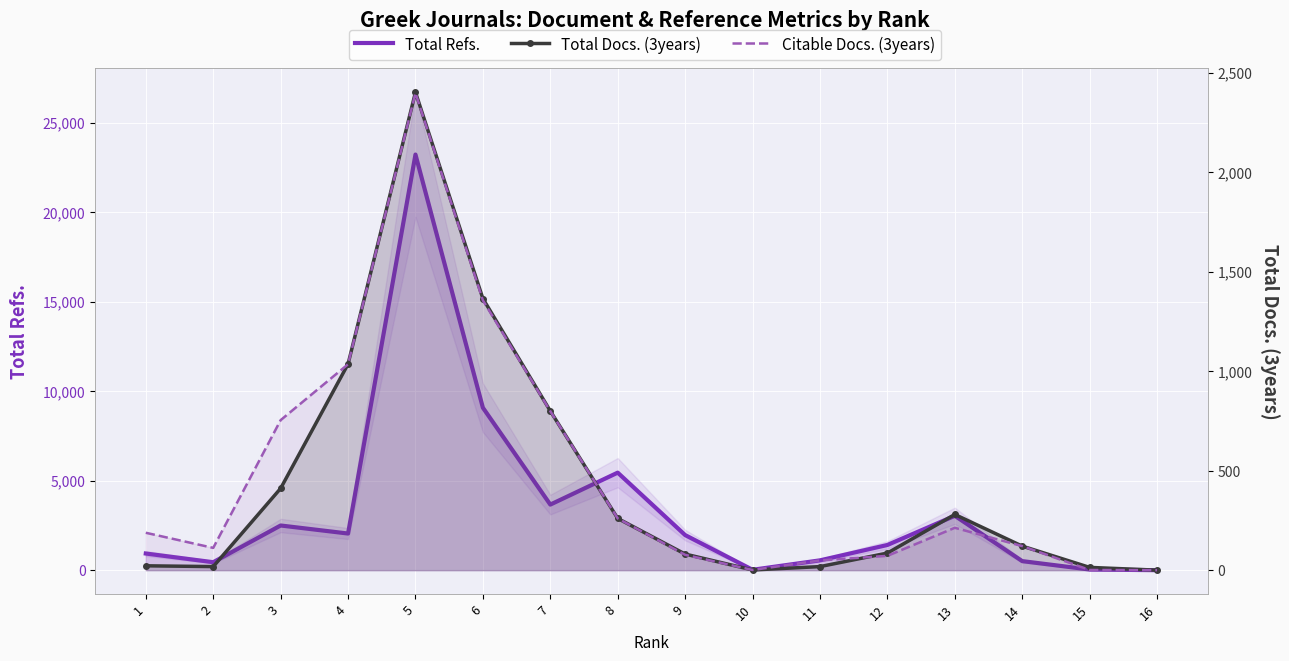

Which has a higher value, 4 or 13?

13